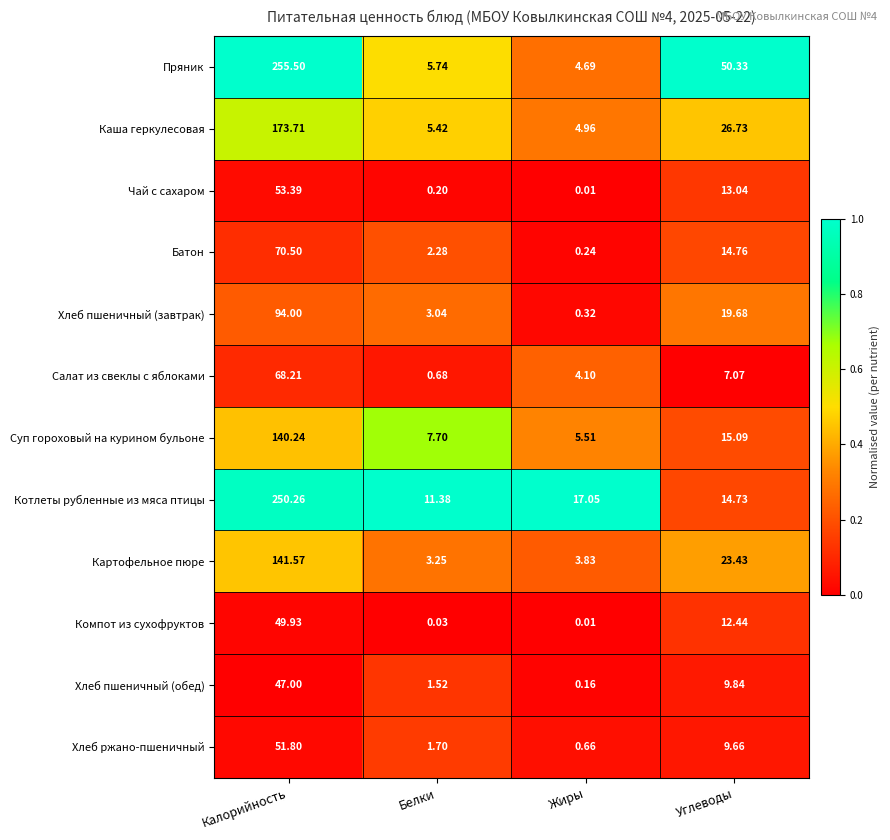

Which series changed the most between Белки and Углеводы?

Пряник